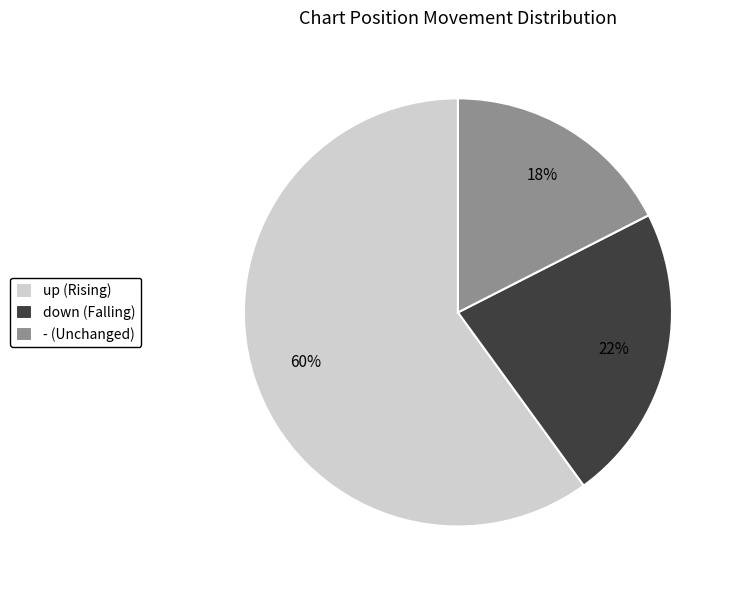

Between - (Unchanged) and up (Rising), which is larger?

up (Rising)